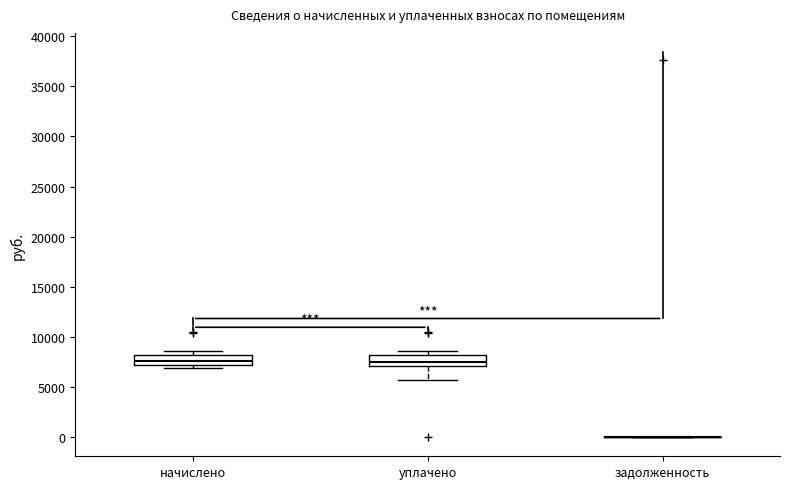

Reading left to right, read every box against the y-axis: the position of its median line, the range the box covers, and the ends of its whiskers. The values are not printed on the chart, so give them approximately, as read against the axis.

начислено: median 7500, box 7000 to 8000, whiskers 7000 (just below the box's lower edge) to 8500
уплачено: median 7500, box 7000 to 8000, whiskers 5500 to 8500
задолженность: box collapsed to a line at 0, whiskers 0 to 0